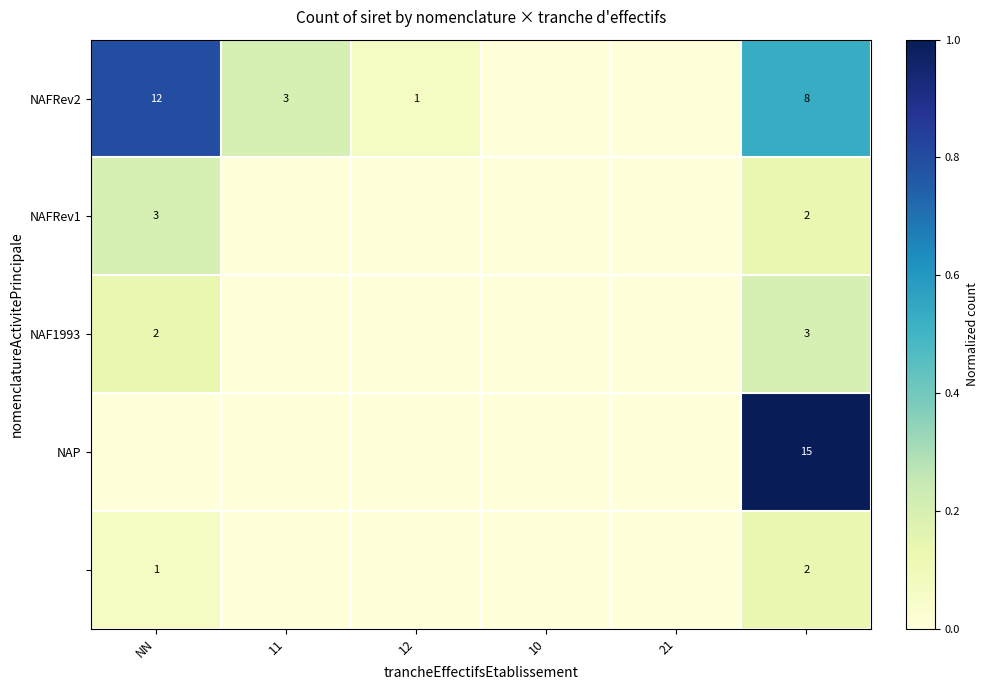

The value of NAFRev1 at NN is 2. True or false?

False